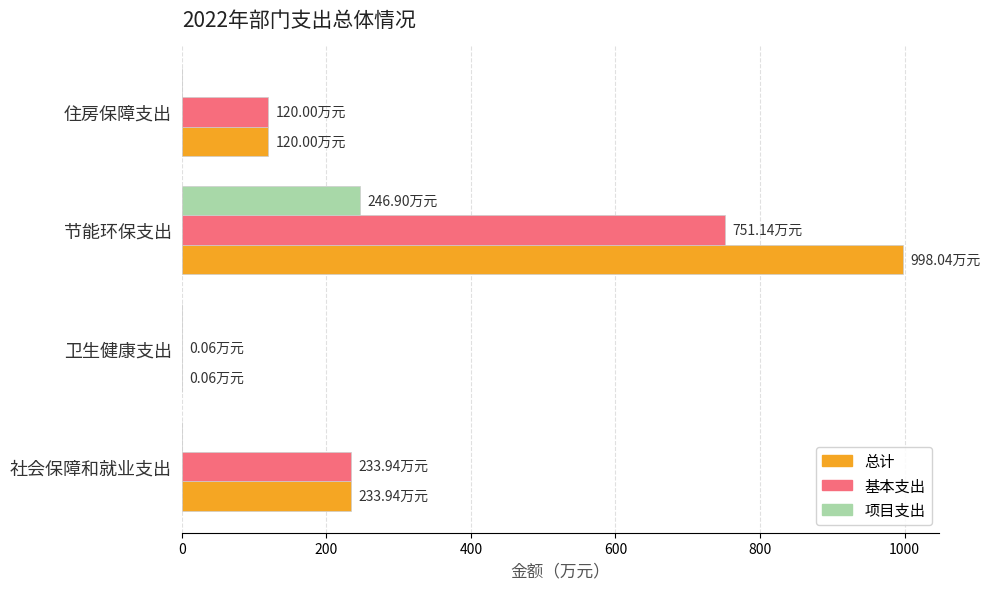

Where is 总计 nearest to the value 499?

社会保障和就业支出